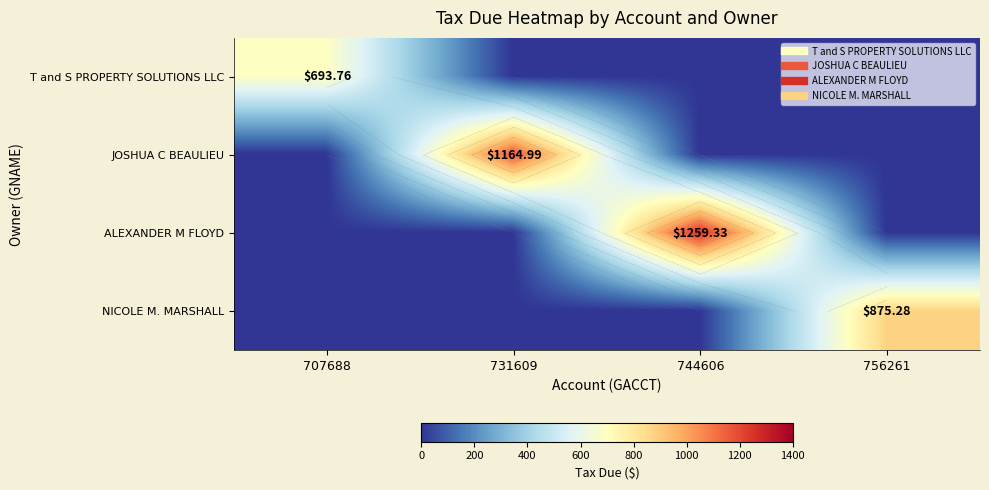

Rank the series by their average value, from lowest to highest.

T and S PROPERTY SOLUTIONS LLC, NICOLE M. MARSHALL, JOSHUA C BEAULIEU, ALEXANDER M FLOYD